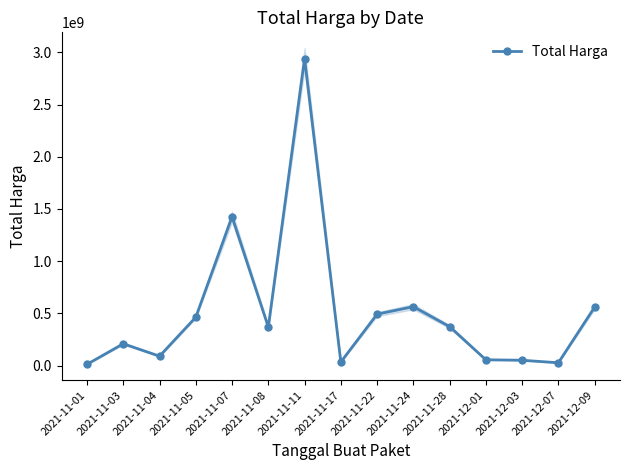

Reading left to right, what are all the values shown in this chart?

12787500	209641270	90671075	464002100	1425867900	369366000	2939563240	34292000	493000000	564534200	373404000	56152800	51601000	27412000	559971000